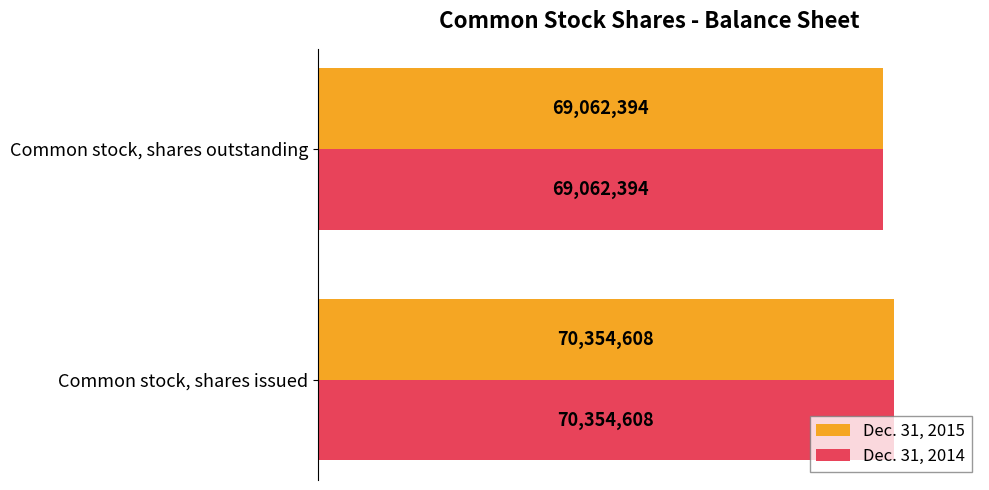

What are all the series names shown in the legend?

Dec. 31, 2015, Dec. 31, 2014